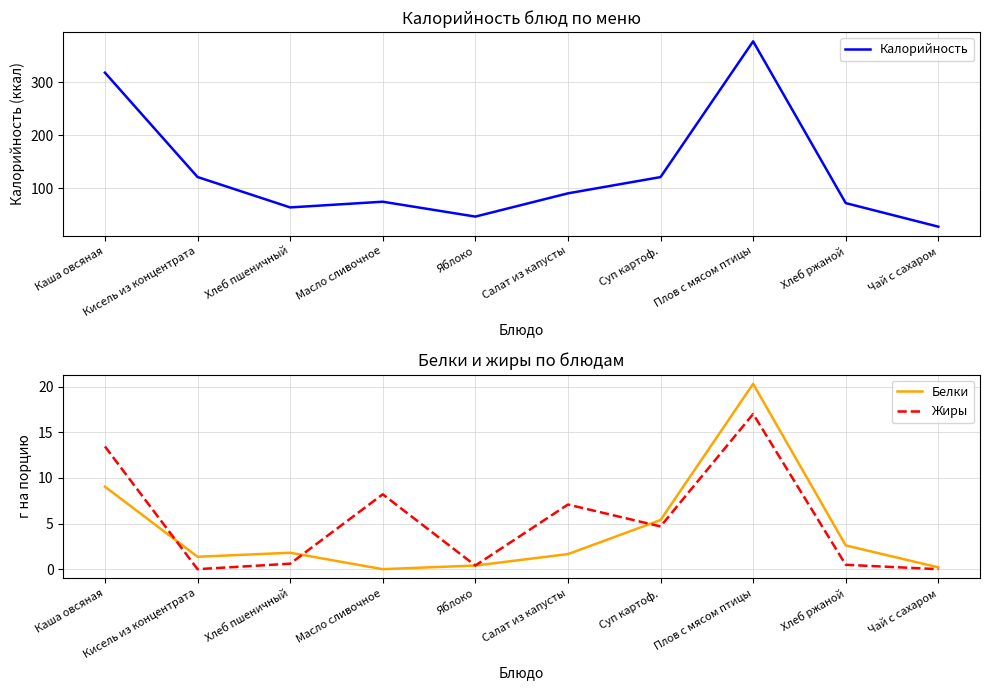

Between Суп картоф. and Чай с сахаром, which is larger?

Суп картоф.